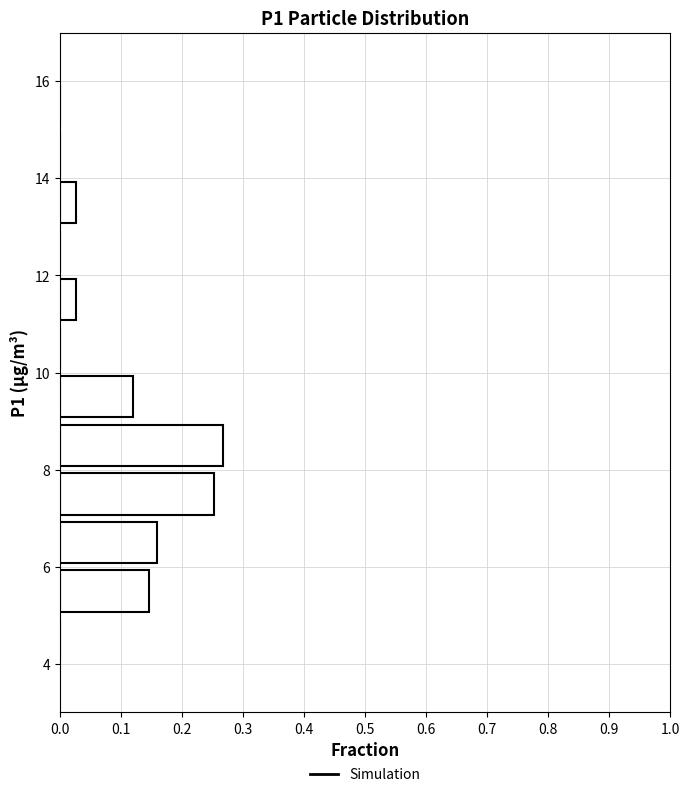

Reading bottom to top, transcribe this chart: for each bar, give the range it covers on the y-axis and its length. The values are not printed on the chart, so give them approximately, as read against the axis.

4 to 5: 0
5 to 6: 0.15
6 to 7: 0.16
7 to 8: 0.25
8 to 9: 0.27
9 to 10: 0.12
10 to 11: 0
11 to 12: 0.03
12 to 13: 0
13 to 14: 0.03
14 to 15: 0
15 to 16: 0